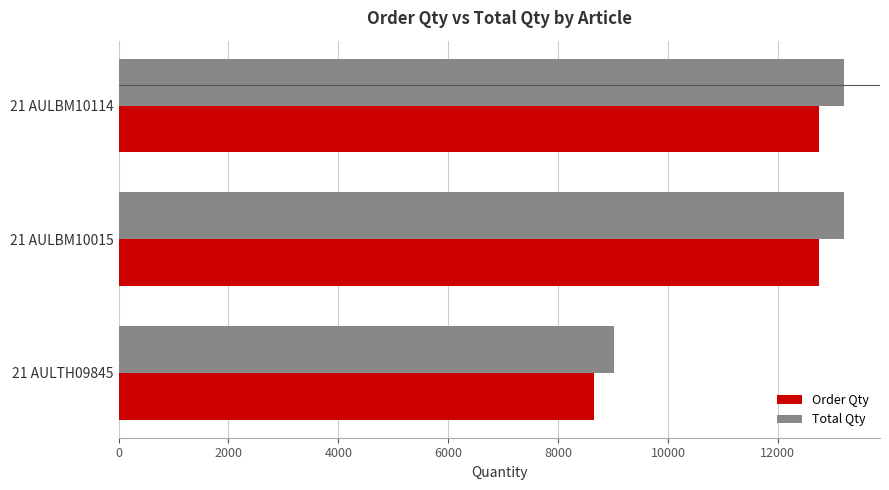

At how many categories does at least one series exceed 9417?

2